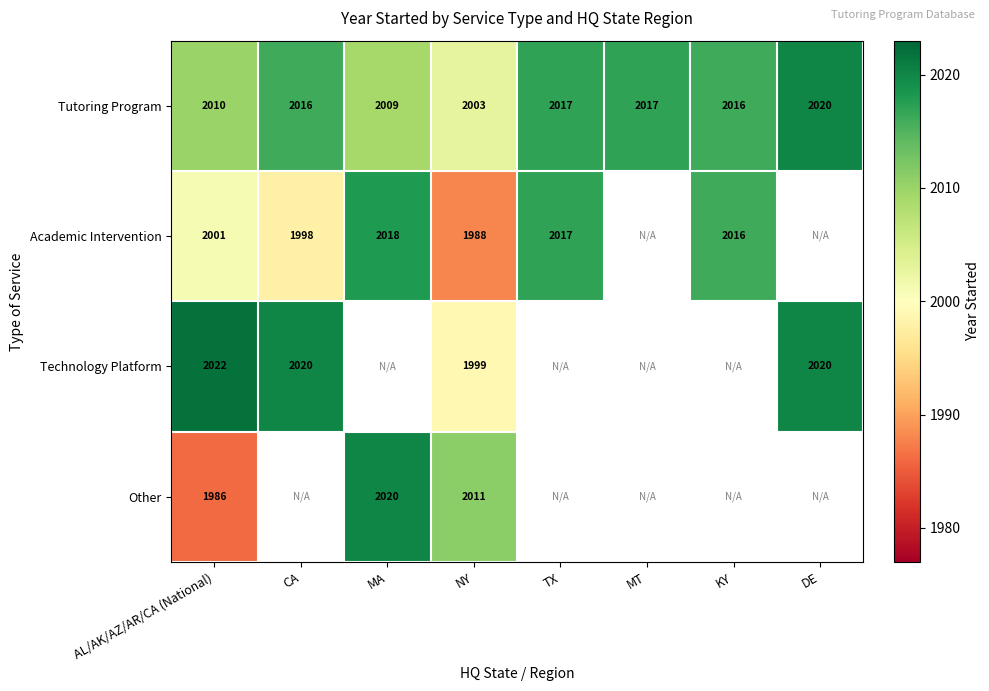

Is it true that Tutoring Program equals 3079 at DE?

False